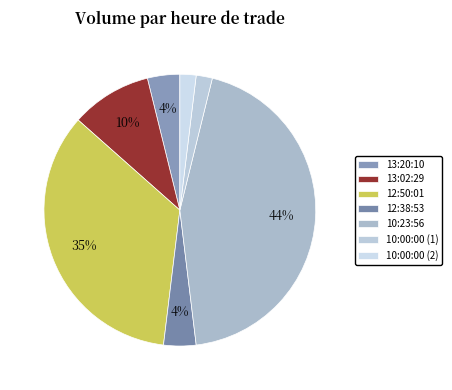

To the nearest percent, what portion does 10:23:56 represent?

44%